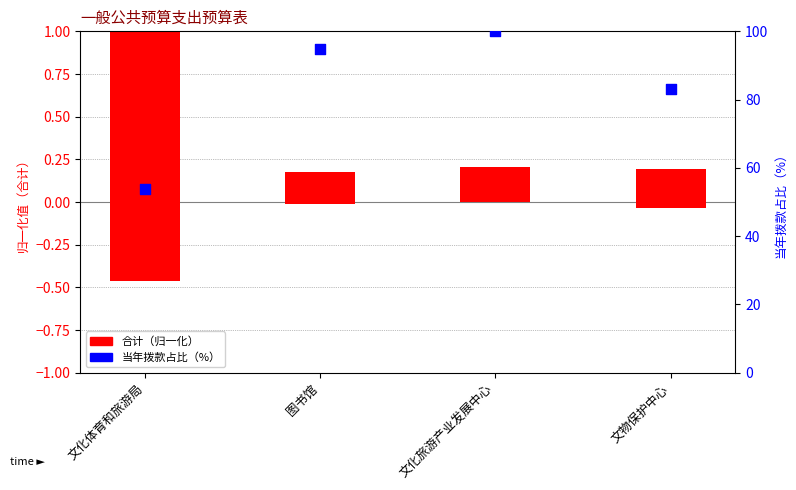

What are all the series names shown in the legend?

合计（归一化）, 上年结转（负向）, 当年拨款占比（%）